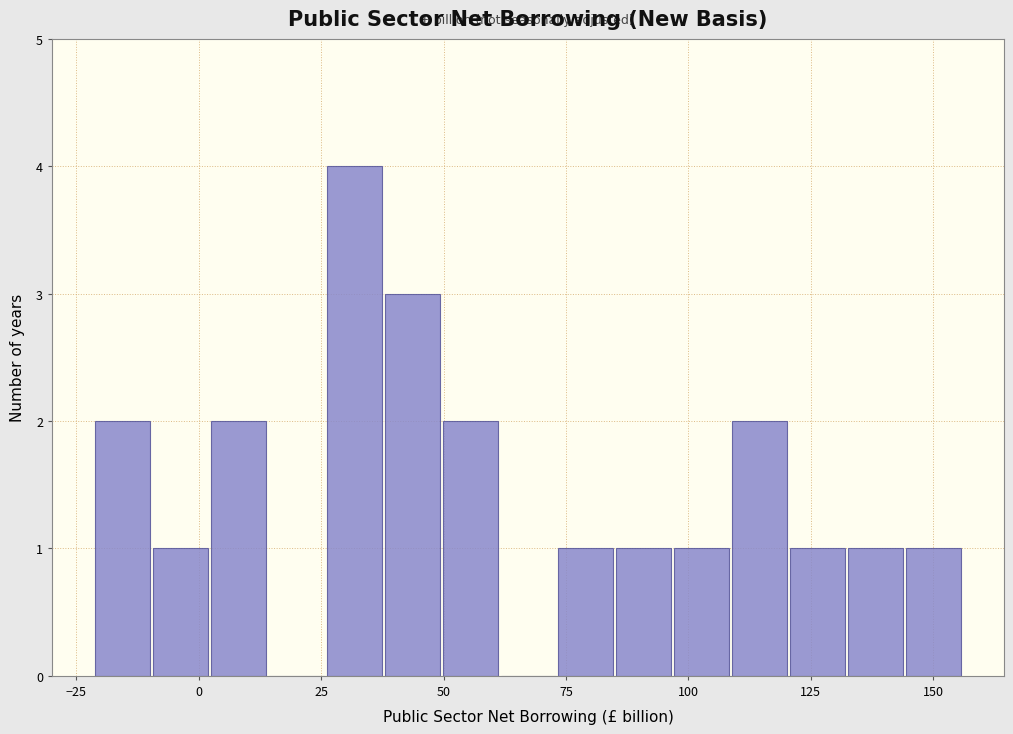

Around what value on the x-axis is the tallest bar? Give the approximate position of its centre, as read against the axis.

30